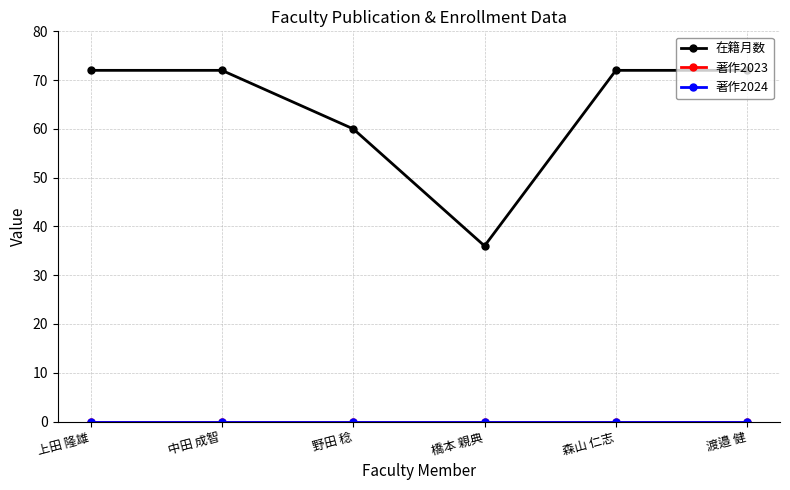

Does the chart display data point markers on the line(s)?

Yes